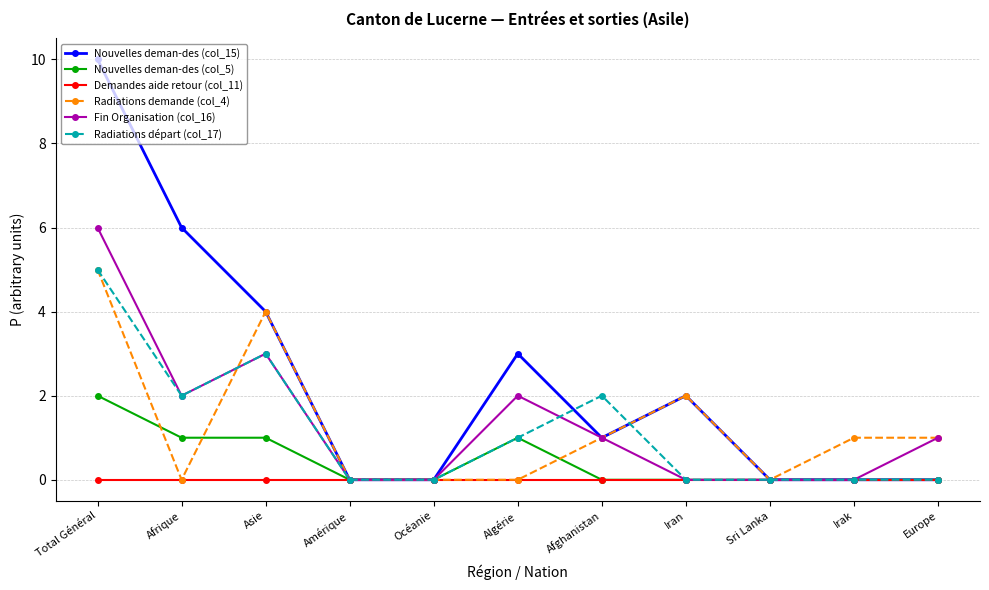

In Fin Organisation (col_16), how many points are higher than both neighbors (excluding endpoints)?

2